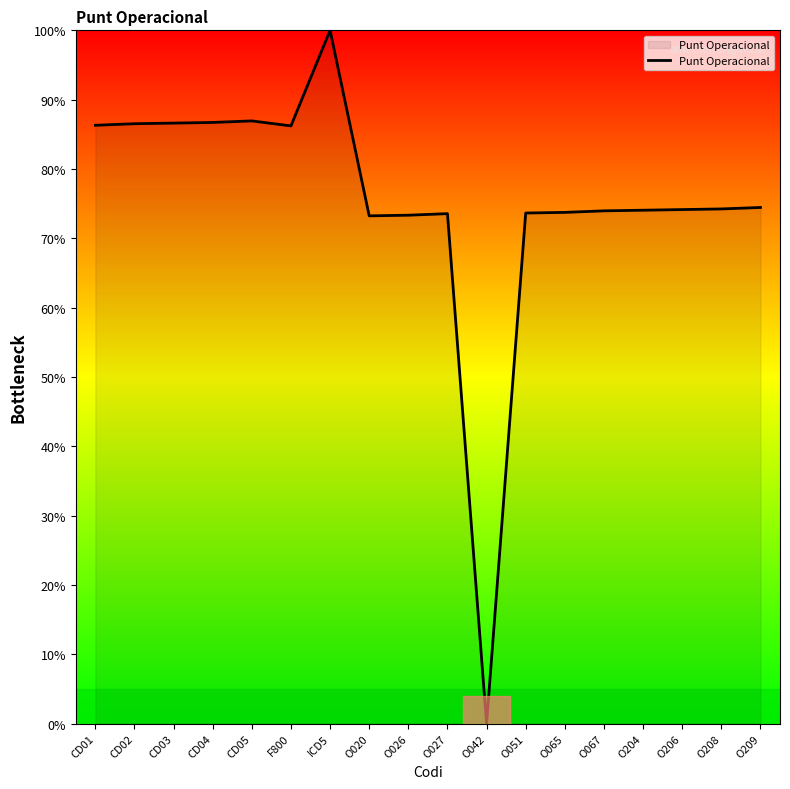

What is the approximate value at CD03?

86.6